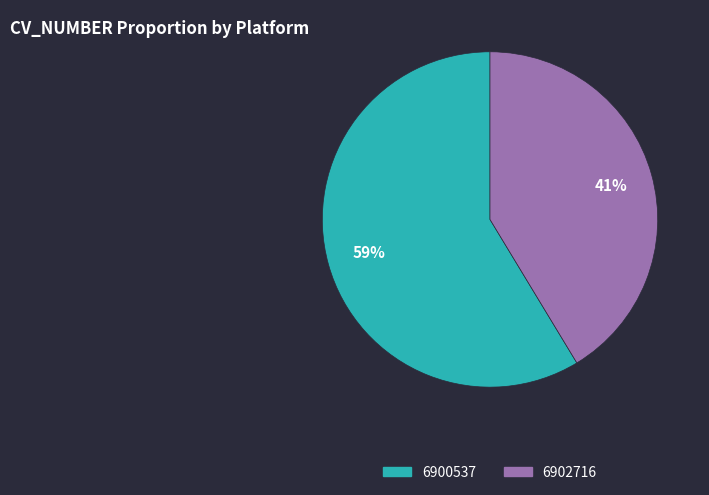

To the nearest percent, what is the combined percentage of 6900537 and 6902716?

100%